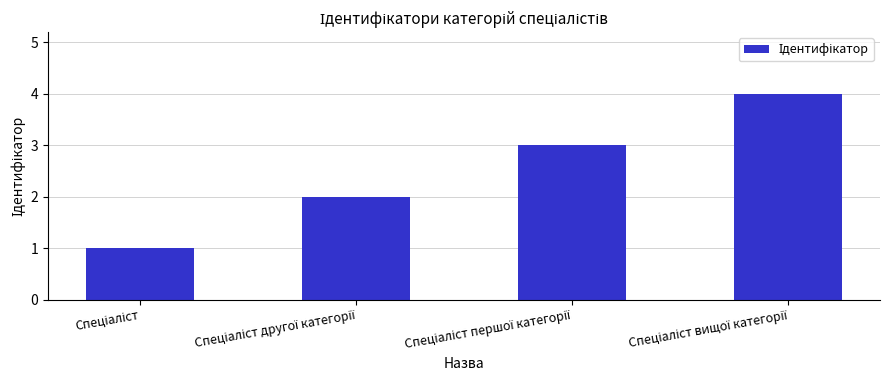

Reading right to left, transcribe all the data shown in this chart.

4	3	2	1